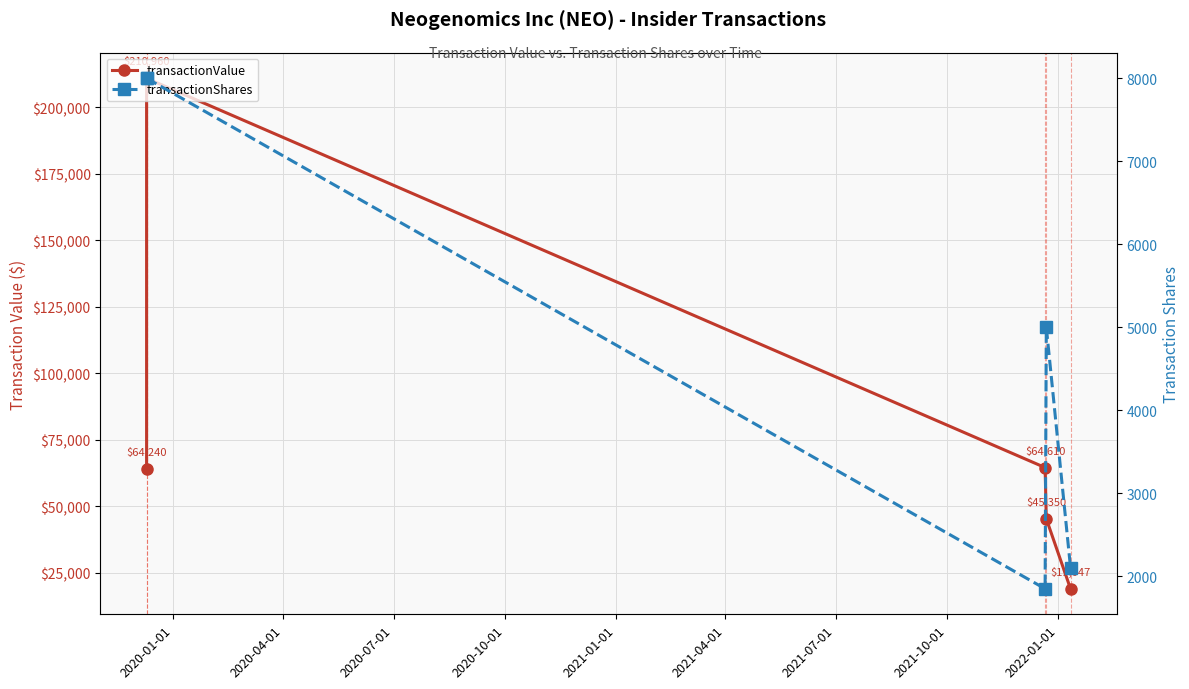

In transactionValue, how many points are higher than both neighbors (excluding endpoints)?

1